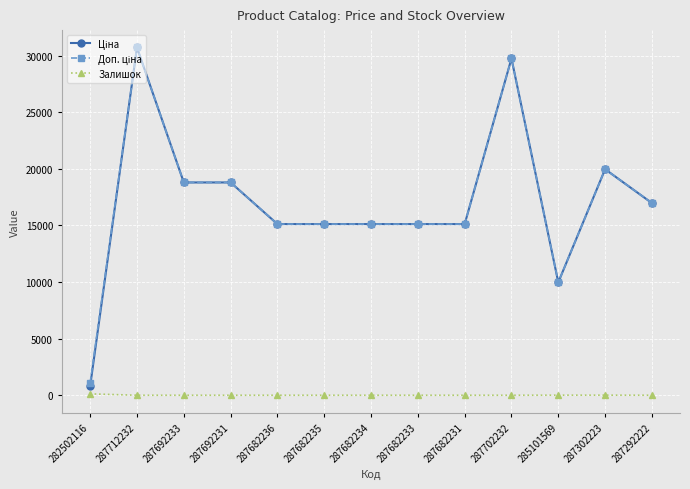

True or false: Залишок has a value of 7.0 at 287302223.

True